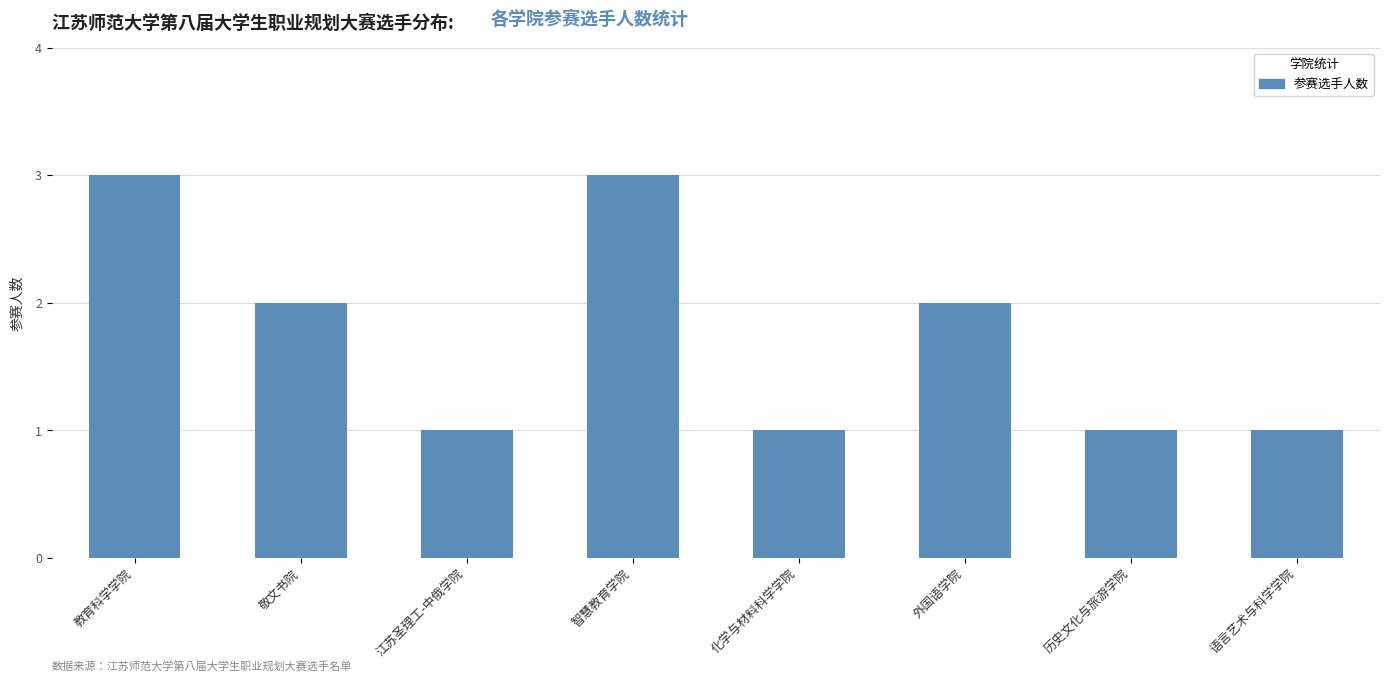

Reading left to right, transcribe all the data shown in this chart.

3	2	1	3	1	2	1	1